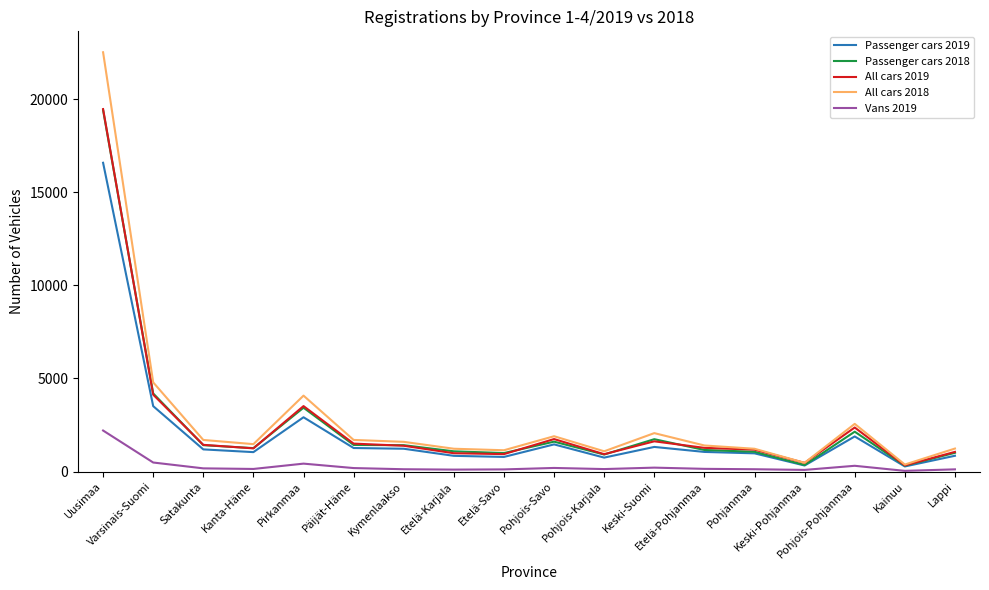

Which series has the largest range (max minus min)?

All cars 2018